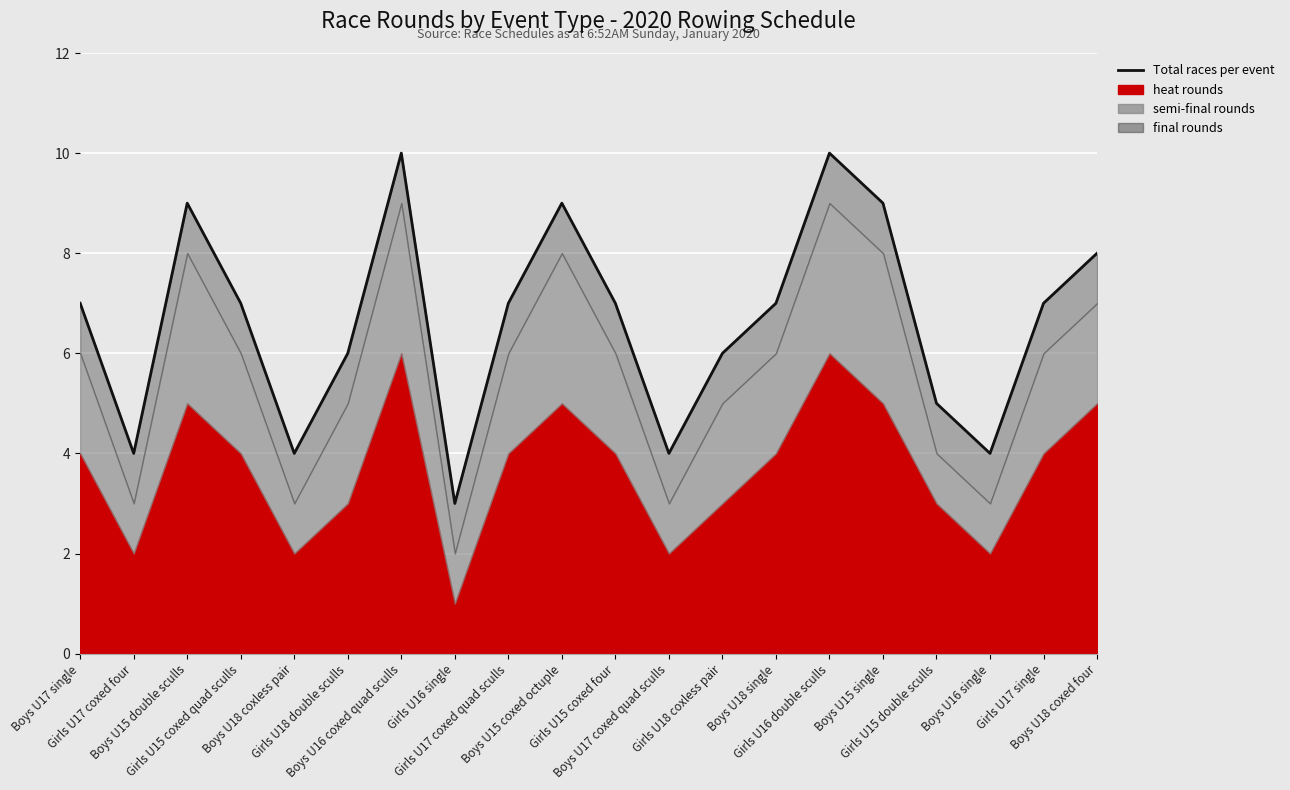

Reading right to left, extract all data points from this chart.

Boys U18 coxed four=8	Girls U17 single=7	Boys U16 single=4	Girls U15 double sculls=5	Boys U15 single=9	Girls U16 double sculls=10	Boys U18 single=7	Girls U18 coxless pair=6	Boys U17 coxed quad sculls=4	Girls U15 coxed four=7	Boys U15 coxed octuple=9	Girls U17 coxed quad sculls=7	Girls U16 single=3	Boys U16 coxed quad sculls=10	Girls U18 double sculls=6	Boys U18 coxless pair=4	Girls U15 coxed quad sculls=7	Boys U15 double sculls=9	Girls U17 coxed four=4	Boys U17 single=7